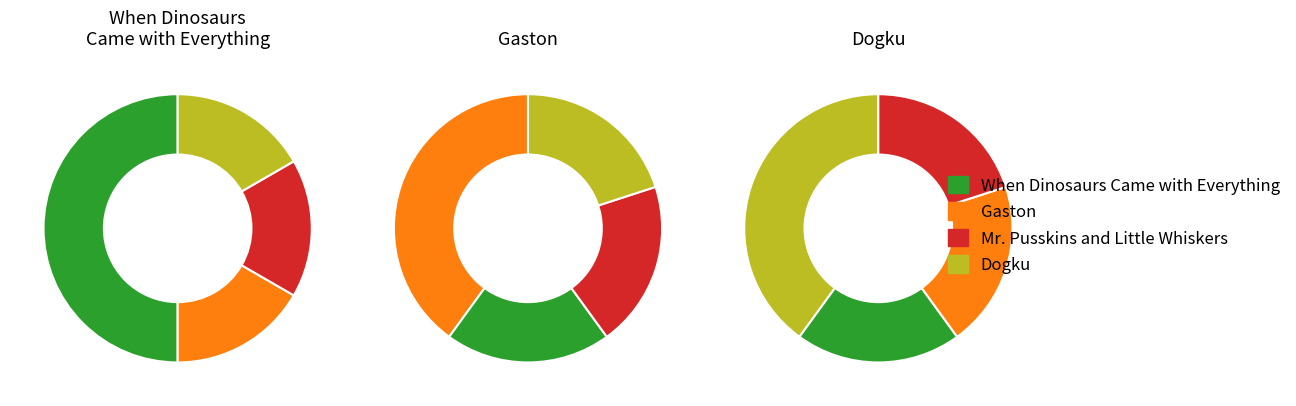

To the nearest percent, what percentage of the pie is Gaston?

25%